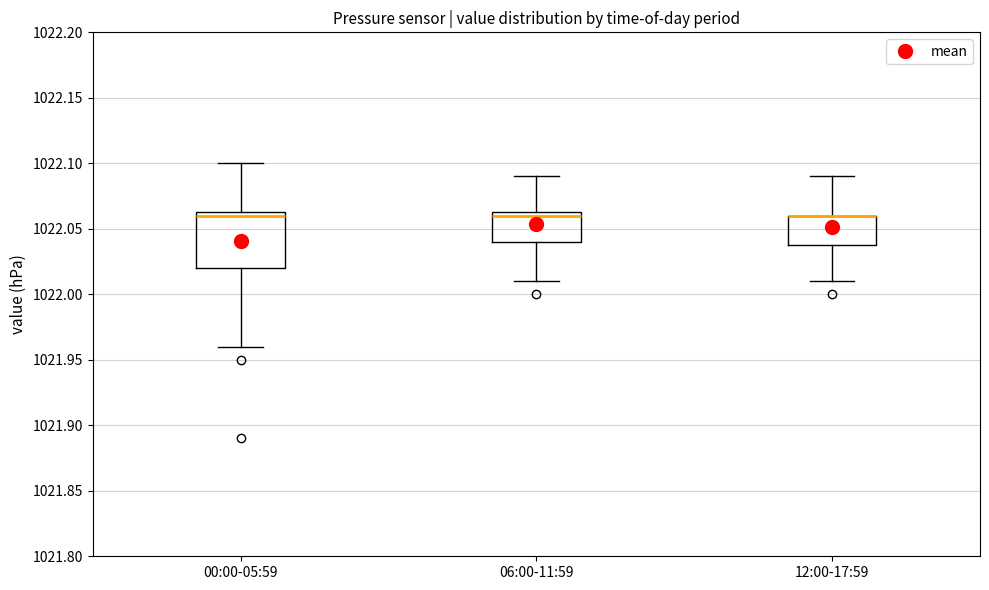

Comparing the boxes themselves (not the whiskers), which one is the tallest?

00:00-05:59